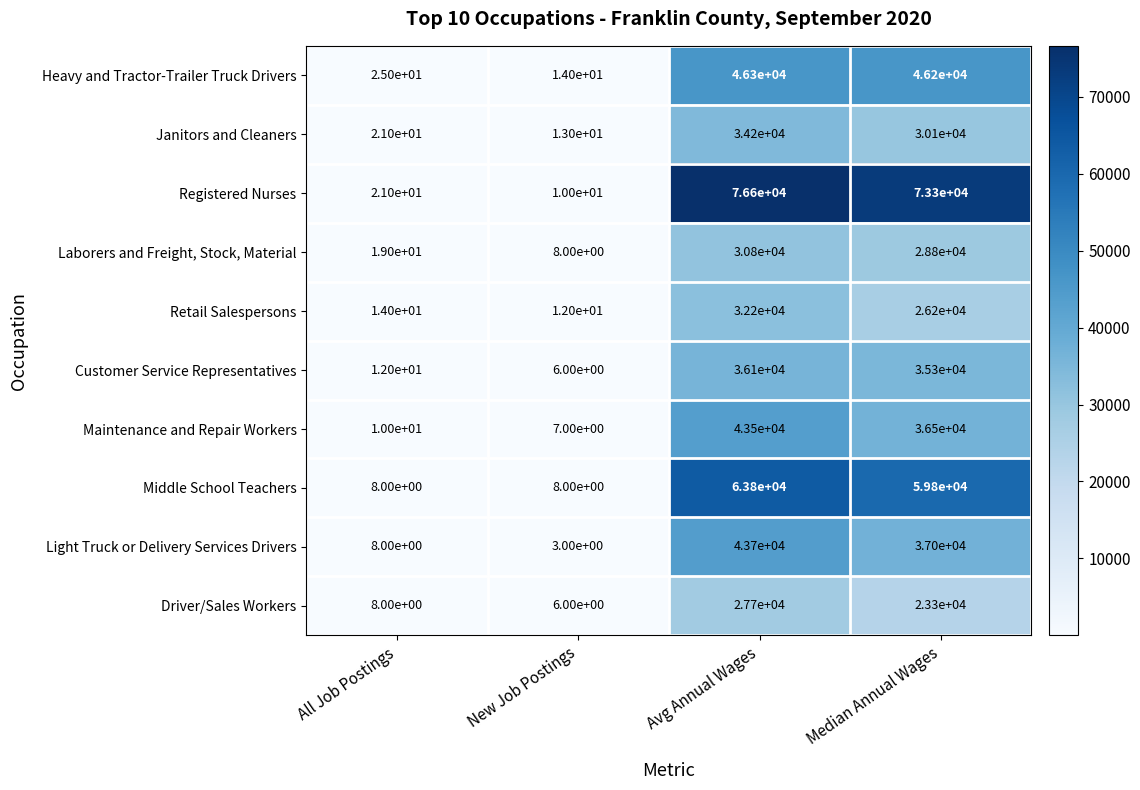

At which category is the sum across all series the highest?

Avg Annual Wages